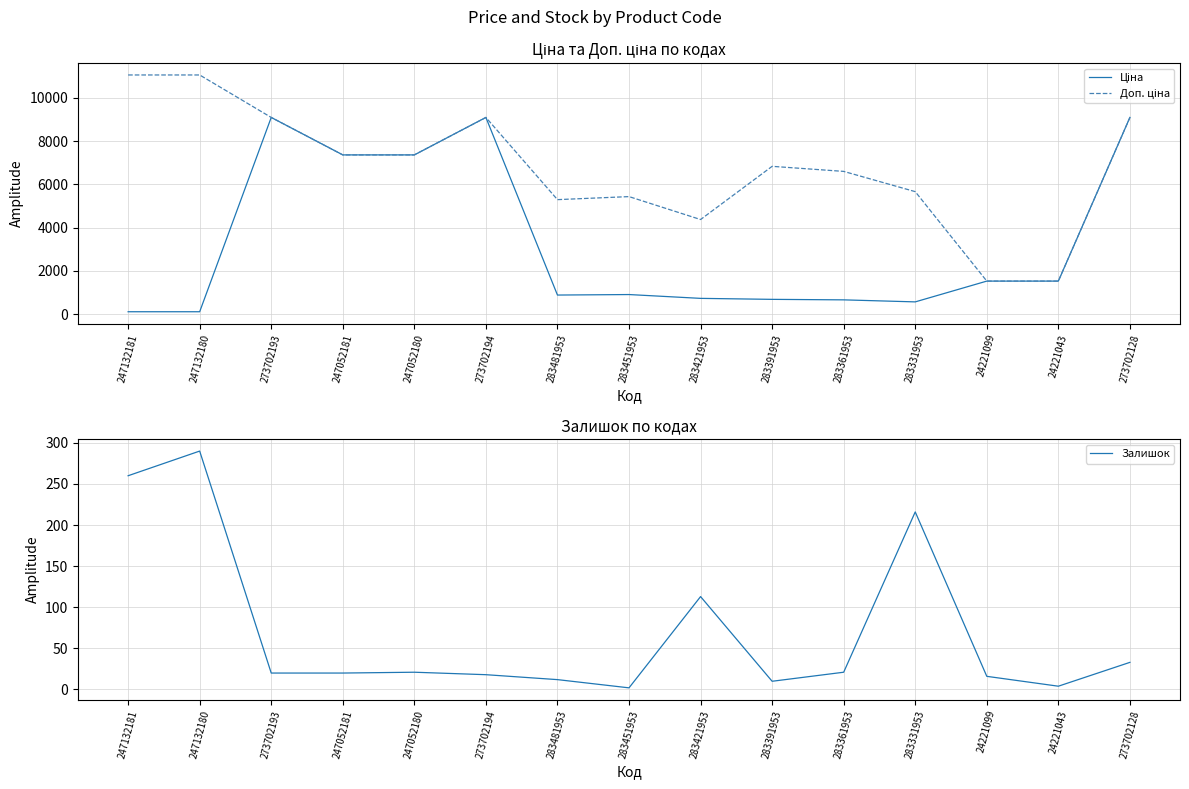

What is the maximum value shown in the chart?

11055.0